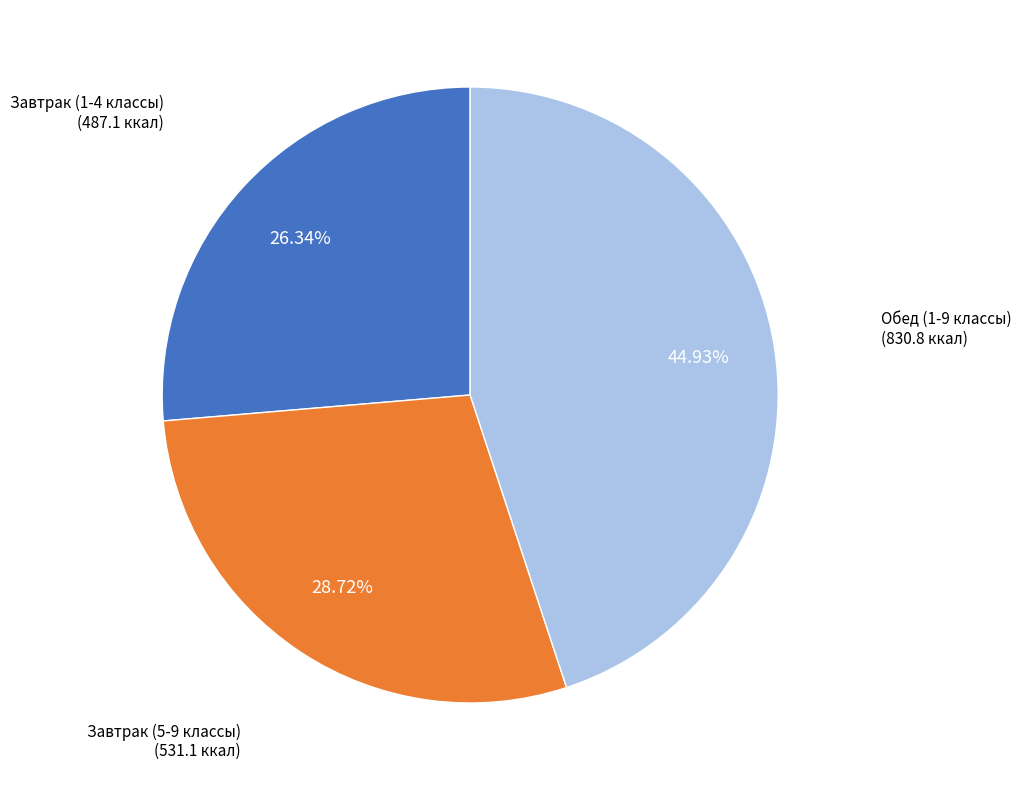

Is there any slice that represents more than half of the pie?

No